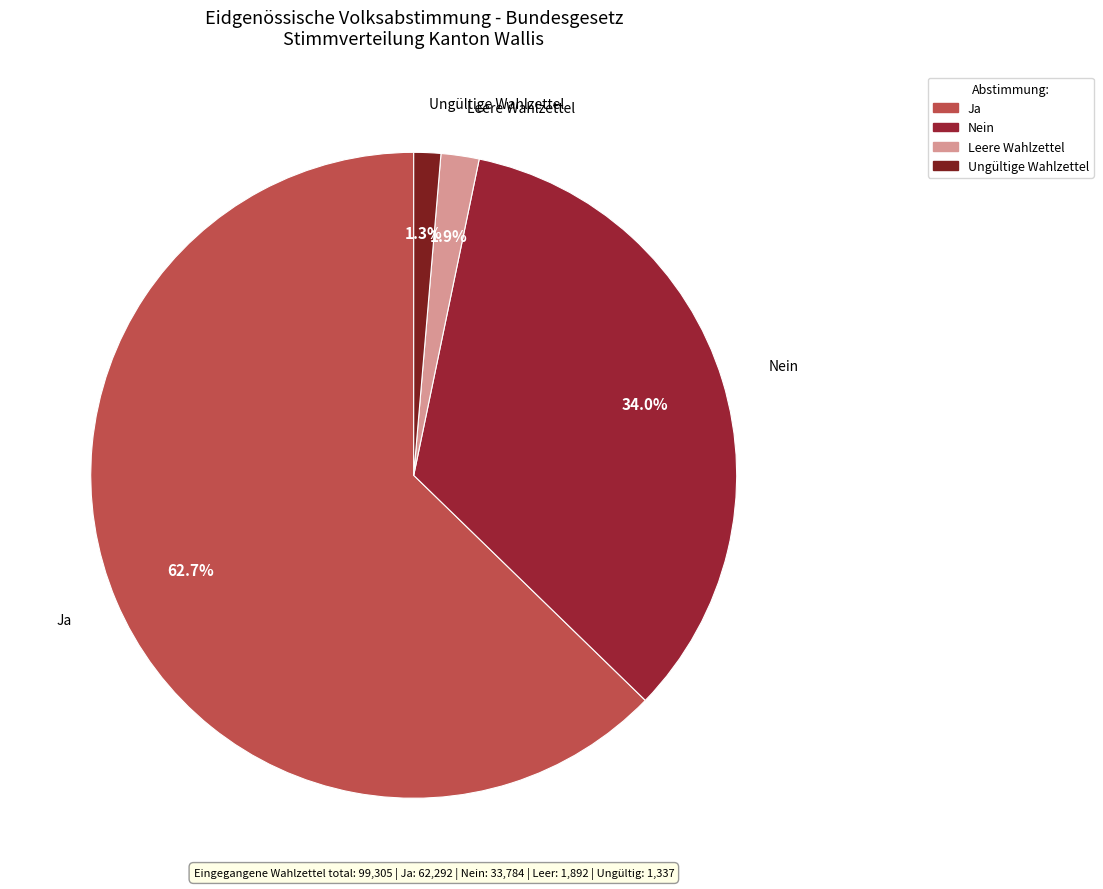

How many slices are in this pie chart?

4